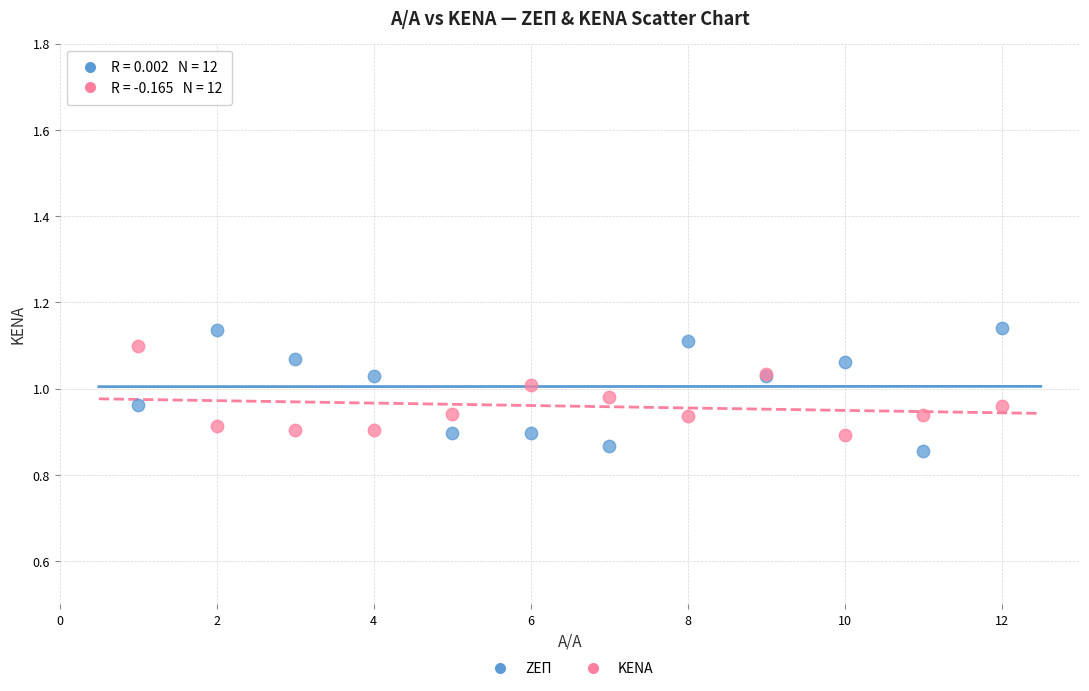

What is the X range (max minus min) for the scatter plot?

11.0